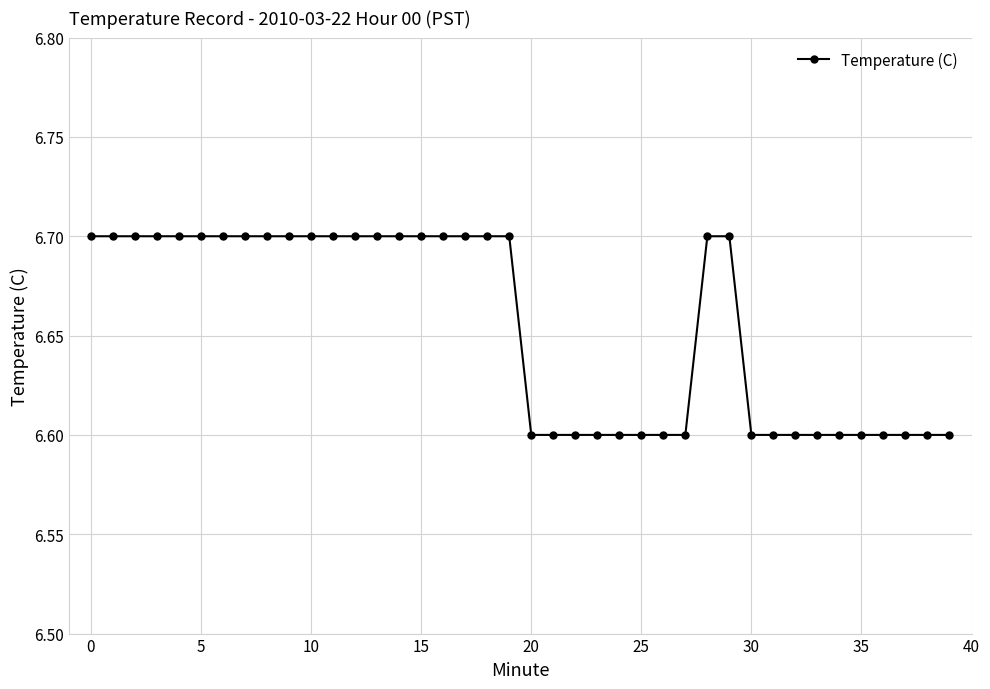

Does the chart have visible grid lines?

Yes